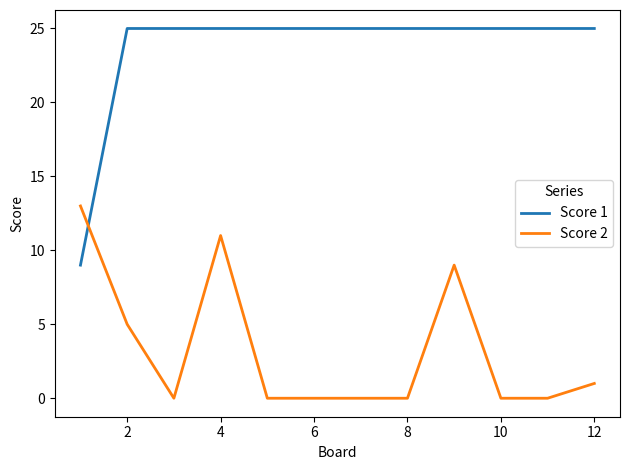

Which series has the largest range (max minus min)?

Score 1